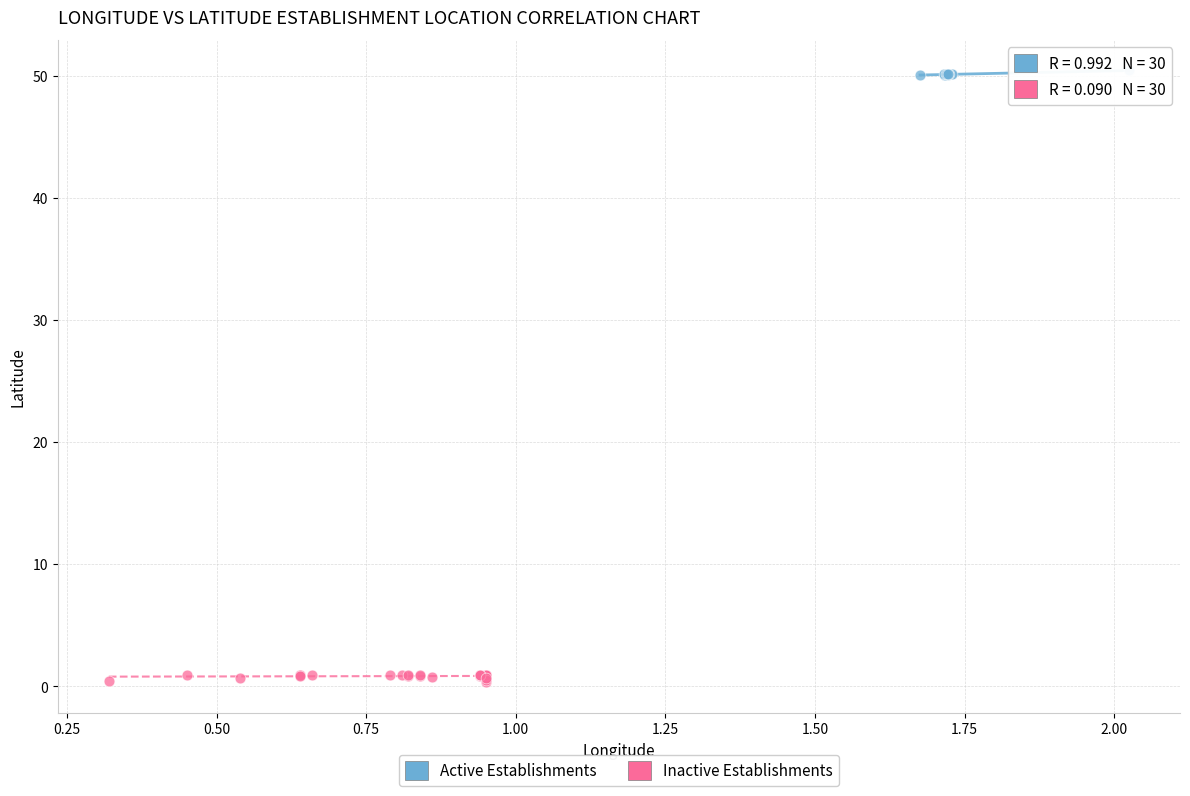

Which series contains the highest Y value?

Active Establishments